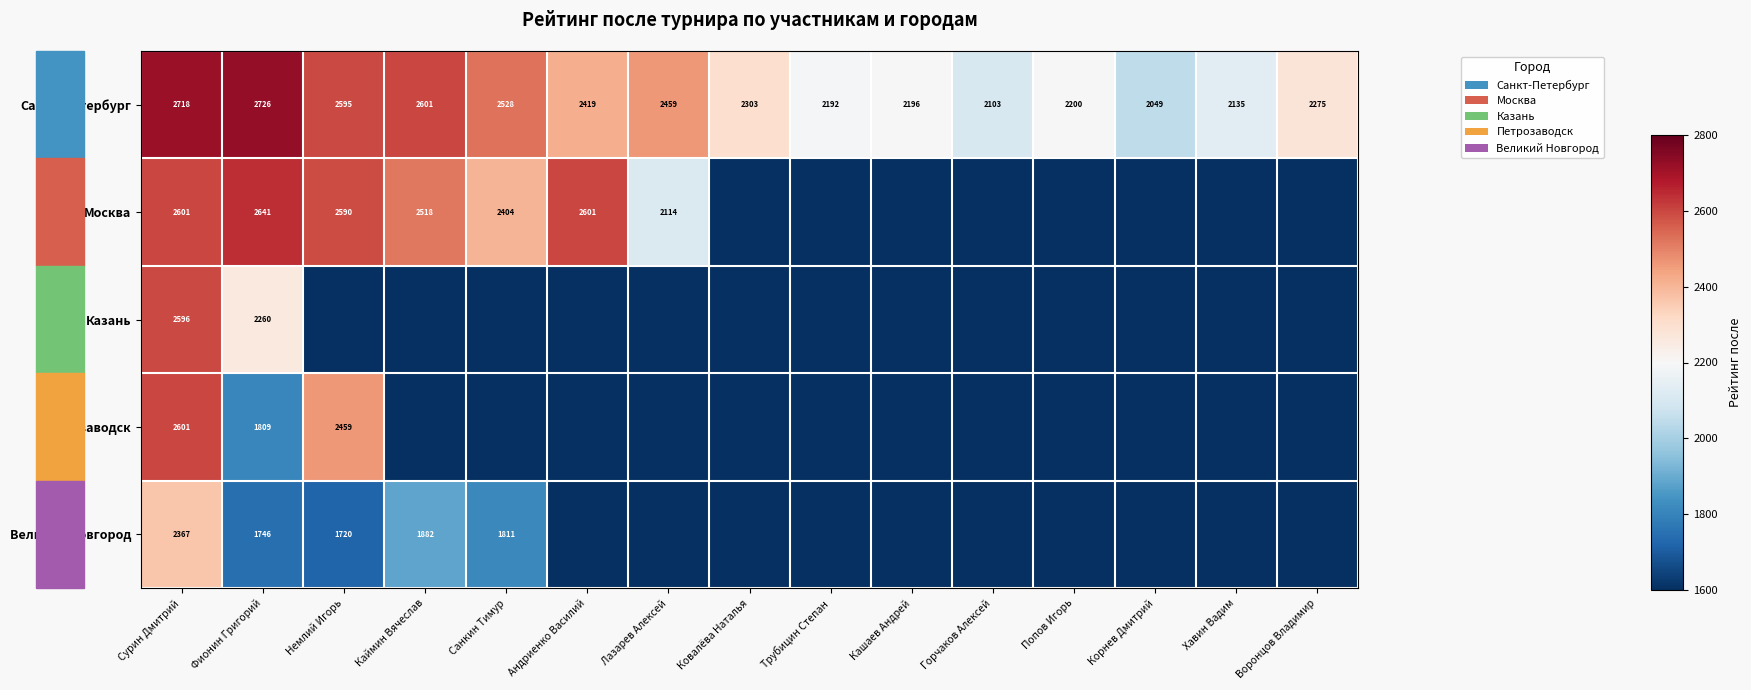

At Фионин Григорий, list the series in order from largest to smallest.

Санкт-Петербург, Москва, Казань, Петрозаводск, Великий Новгород